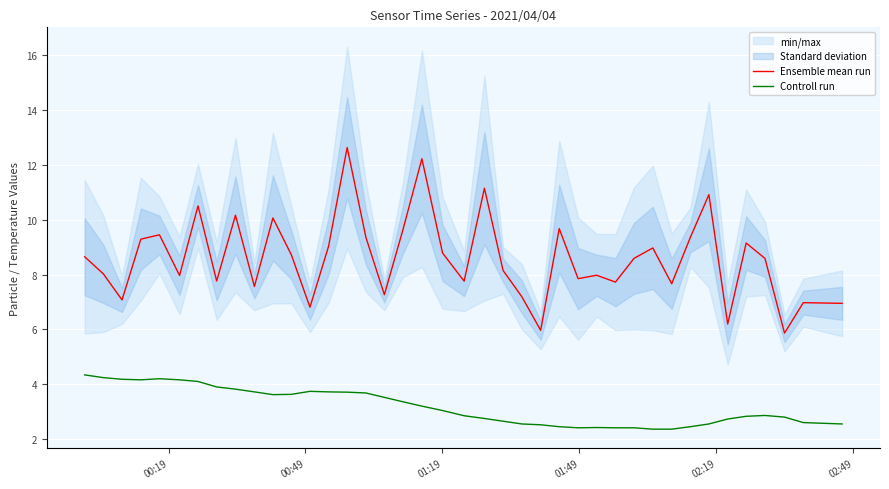

True or false: Controll run and Ensemble mean run intersect in this chart.

False